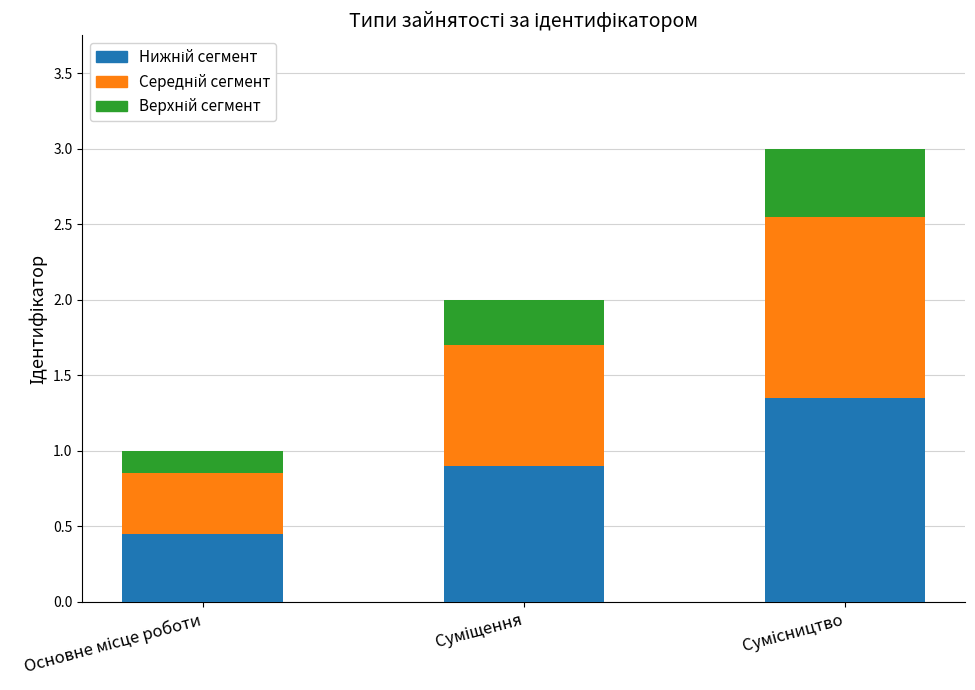

Count the number of categories in the chart.

3